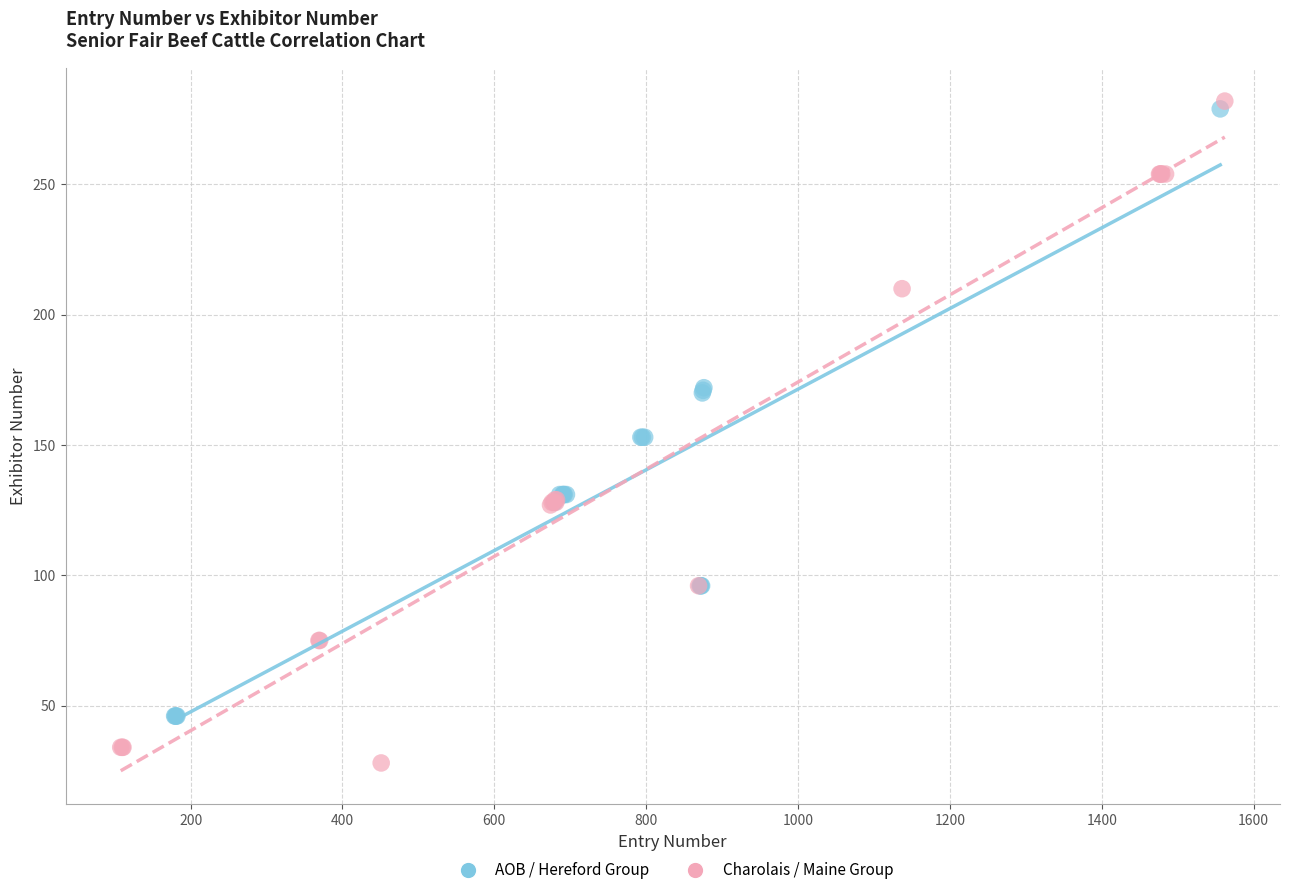

Which series contains the lowest Y value?

Charolais / Maine Group